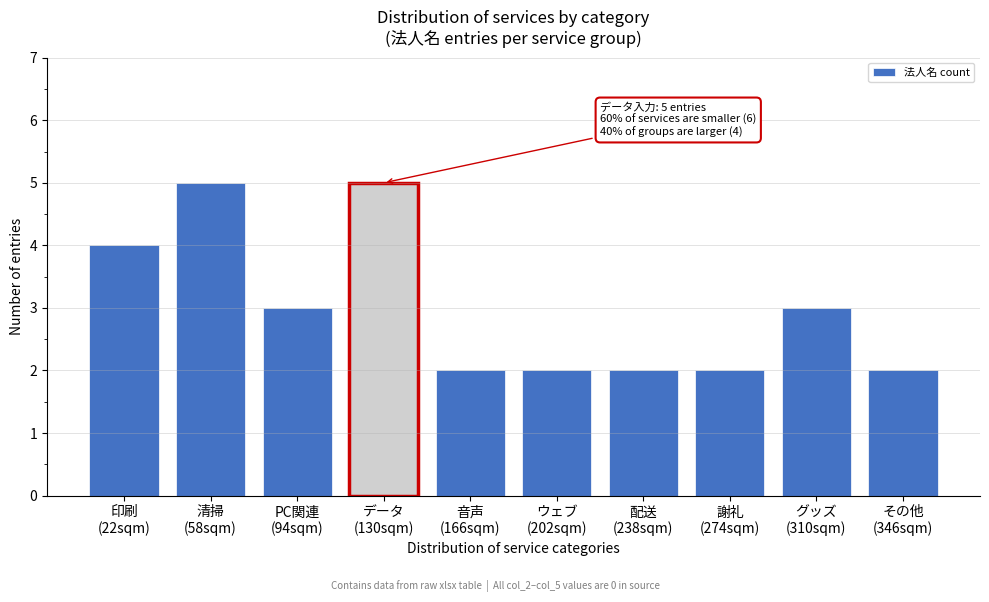

Reading left to right, what are all the values shown in this chart?

4	5	3	5	2	2	2	2	3	2